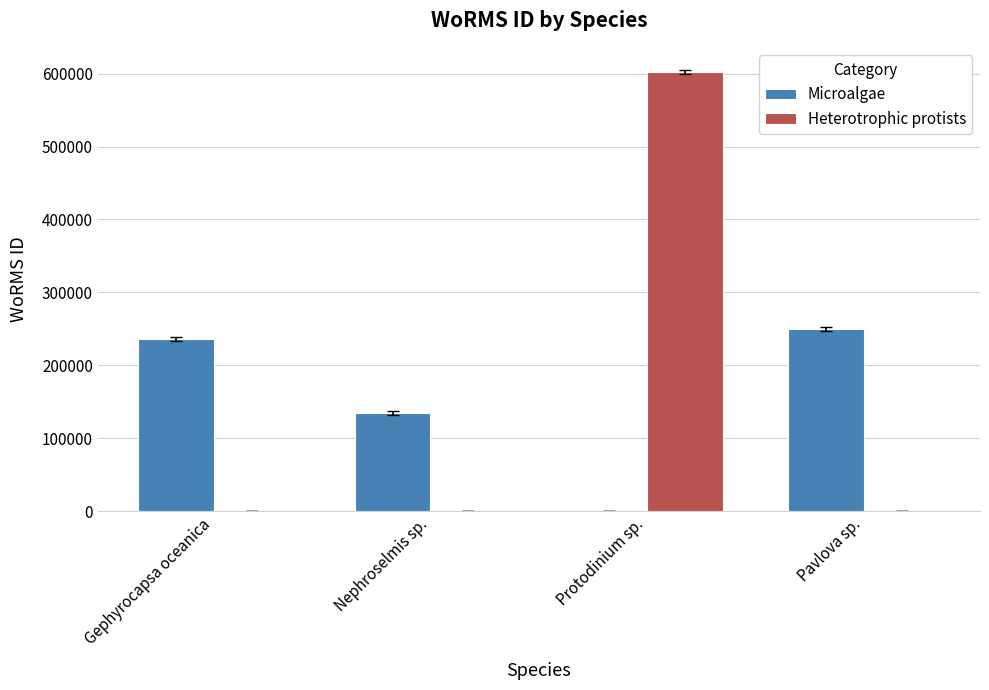

True or false: Microalgae has a value of 61395 at Pavlova sp..

False